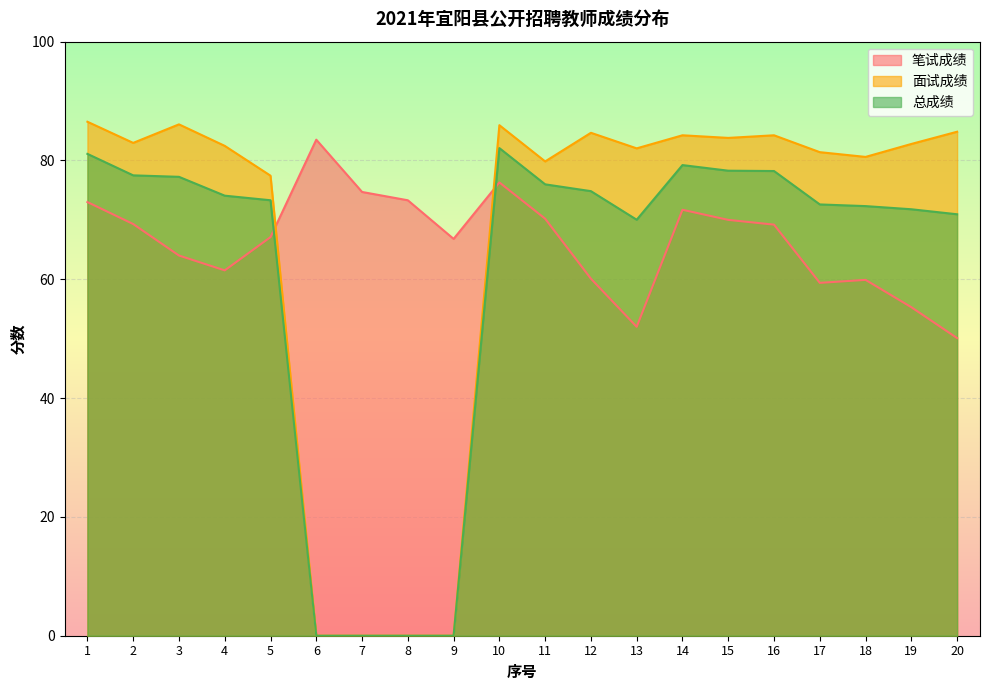

Does the chart display data point markers on the line(s)?

No